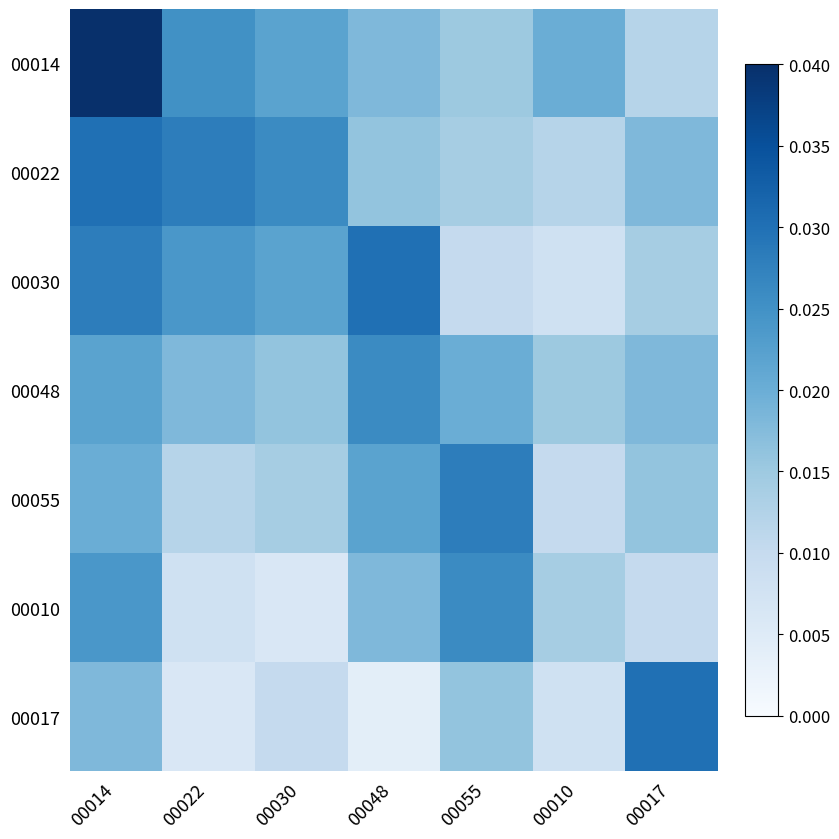

Which series has the largest range (max minus min)?

00014